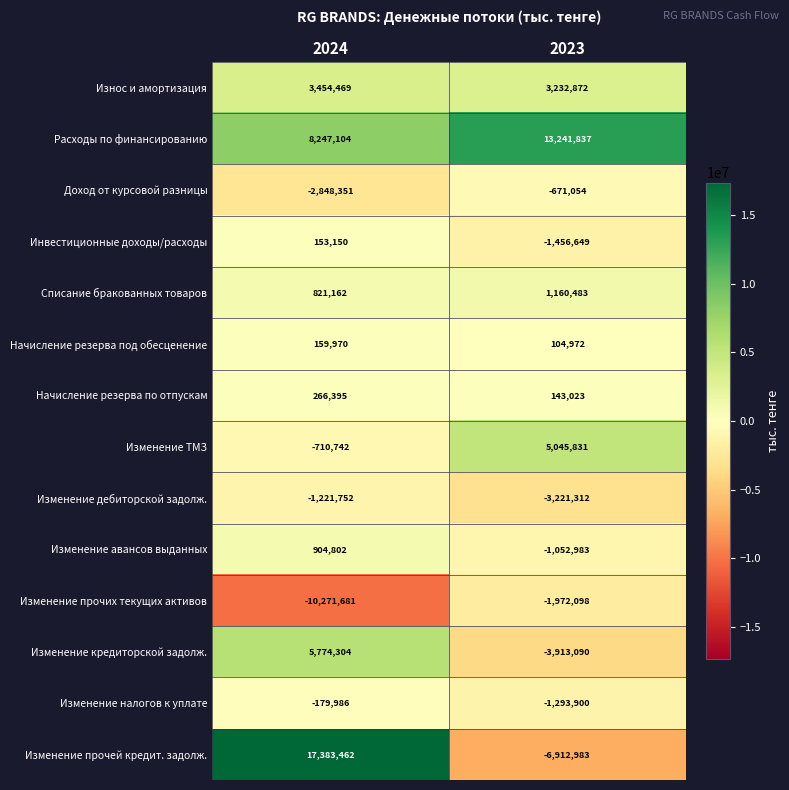

Between 2024 and 2023, which series saw the biggest shift?

Изменение прочей кредит. задолж.